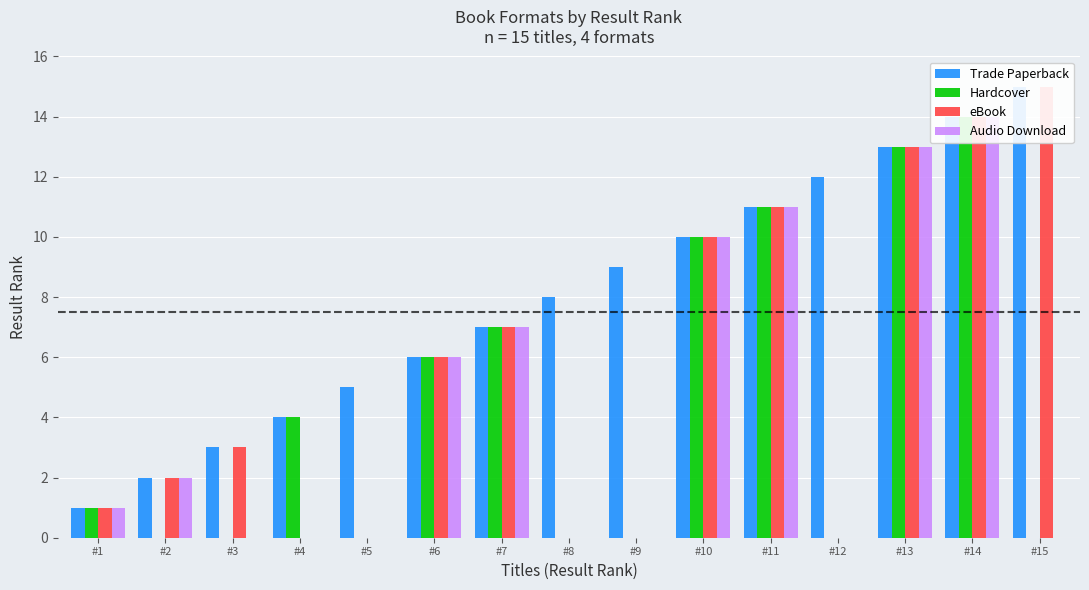

List the series in order of their peak value, lowest first.

Hardcover, Audio Download, Trade Paperback, eBook